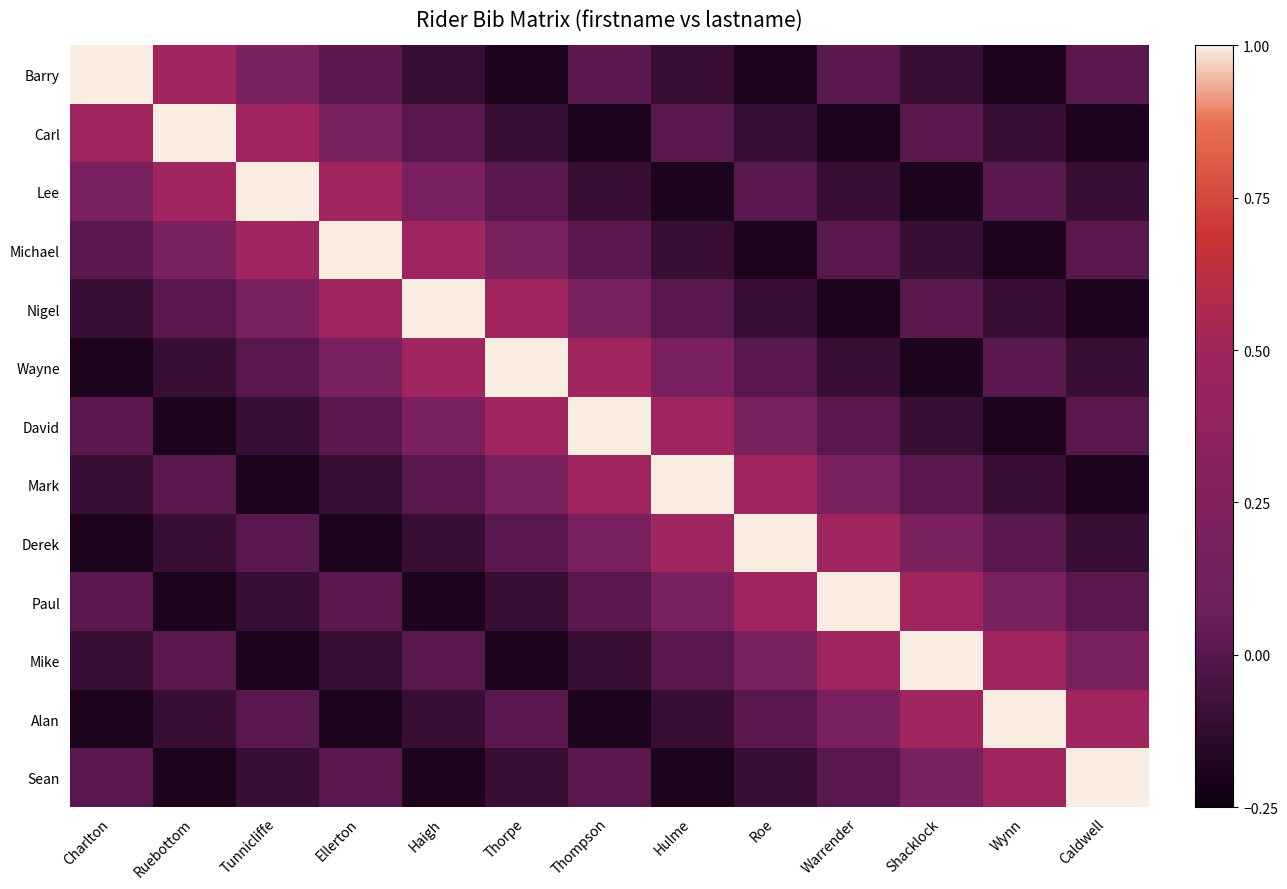

Reading left to right, what are all the values shown in this chart?

Barry: Charlton=1.0	Ruebottom=0.5	Tunnicliffe=0.2	Ellerton=-0.0	Haigh=-0.1	Thorpe=-0.2	Thompson=-0.0	Hulme=-0.1	Roe=-0.2	Warrender=-0.0	Shacklock=-0.1	Wynn=-0.2	Caldwell=-0.0
Carl: Charlton=0.5	Ruebottom=1.0	Tunnicliffe=0.5	Ellerton=0.2	Haigh=-0.0	Thorpe=-0.1	Thompson=-0.2	Hulme=-0.0	Roe=-0.1	Warrender=-0.2	Shacklock=-0.0	Wynn=-0.1	Caldwell=-0.2
Lee: Charlton=0.2	Ruebottom=0.5	Tunnicliffe=1.0	Ellerton=0.5	Haigh=0.2	Thorpe=-0.0	Thompson=-0.1	Hulme=-0.2	Roe=-0.0	Warrender=-0.1	Shacklock=-0.2	Wynn=-0.0	Caldwell=-0.1
Michael: Charlton=-0.0	Ruebottom=0.2	Tunnicliffe=0.5	Ellerton=1.0	Haigh=0.5	Thorpe=0.2	Thompson=-0.0	Hulme=-0.1	Roe=-0.2	Warrender=-0.0	Shacklock=-0.1	Wynn=-0.2	Caldwell=-0.0
Nigel: Charlton=-0.1	Ruebottom=-0.0	Tunnicliffe=0.2	Ellerton=0.5	Haigh=1.0	Thorpe=0.5	Thompson=0.2	Hulme=-0.0	Roe=-0.1	Warrender=-0.2	Shacklock=-0.0	Wynn=-0.1	Caldwell=-0.2
Wayne: Charlton=-0.2	Ruebottom=-0.1	Tunnicliffe=-0.0	Ellerton=0.2	Haigh=0.5	Thorpe=1.0	Thompson=0.5	Hulme=0.2	Roe=-0.0	Warrender=-0.1	Shacklock=-0.2	Wynn=-0.0	Caldwell=-0.1
David: Charlton=-0.0	Ruebottom=-0.2	Tunnicliffe=-0.1	Ellerton=-0.0	Haigh=0.2	Thorpe=0.5	Thompson=1.0	Hulme=0.5	Roe=0.2	Warrender=-0.0	Shacklock=-0.1	Wynn=-0.2	Caldwell=-0.0
Mark: Charlton=-0.1	Ruebottom=-0.0	Tunnicliffe=-0.2	Ellerton=-0.1	Haigh=-0.0	Thorpe=0.2	Thompson=0.5	Hulme=1.0	Roe=0.5	Warrender=0.2	Shacklock=-0.0	Wynn=-0.1	Caldwell=-0.2
Derek: Charlton=-0.2	Ruebottom=-0.1	Tunnicliffe=-0.0	Ellerton=-0.2	Haigh=-0.1	Thorpe=-0.0	Thompson=0.2	Hulme=0.5	Roe=1.0	Warrender=0.5	Shacklock=0.2	Wynn=-0.0	Caldwell=-0.1
Paul: Charlton=-0.0	Ruebottom=-0.2	Tunnicliffe=-0.1	Ellerton=-0.0	Haigh=-0.2	Thorpe=-0.1	Thompson=-0.0	Hulme=0.2	Roe=0.5	Warrender=1.0	Shacklock=0.5	Wynn=0.2	Caldwell=-0.0
Mike: Charlton=-0.1	Ruebottom=-0.0	Tunnicliffe=-0.2	Ellerton=-0.1	Haigh=-0.0	Thorpe=-0.2	Thompson=-0.1	Hulme=-0.0	Roe=0.2	Warrender=0.5	Shacklock=1.0	Wynn=0.5	Caldwell=0.2
Alan: Charlton=-0.2	Ruebottom=-0.1	Tunnicliffe=-0.0	Ellerton=-0.2	Haigh=-0.1	Thorpe=-0.0	Thompson=-0.2	Hulme=-0.1	Roe=-0.0	Warrender=0.2	Shacklock=0.5	Wynn=1.0	Caldwell=0.5
Sean: Charlton=-0.0	Ruebottom=-0.2	Tunnicliffe=-0.1	Ellerton=-0.0	Haigh=-0.2	Thorpe=-0.1	Thompson=-0.0	Hulme=-0.2	Roe=-0.1	Warrender=-0.0	Shacklock=0.2	Wynn=0.5	Caldwell=1.0